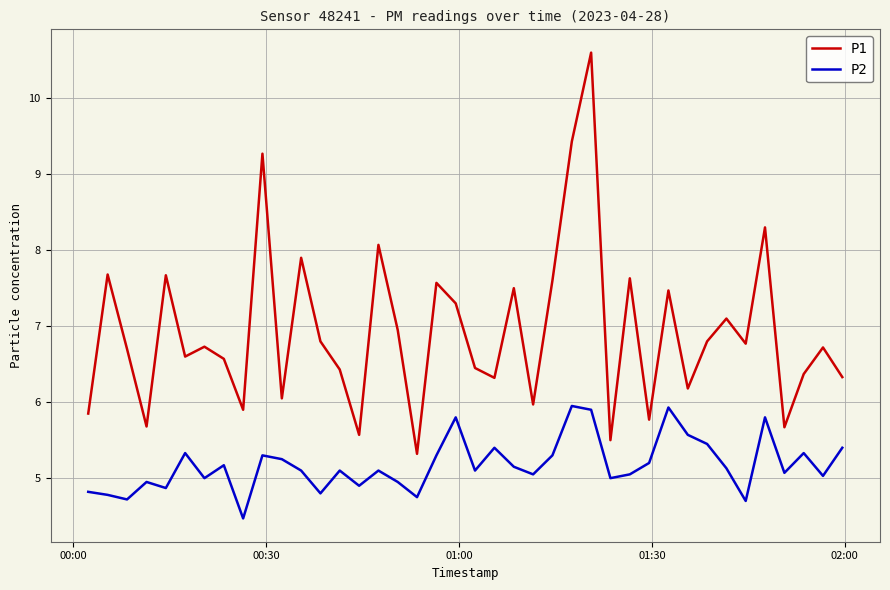

How many categories are shown in the chart?

40